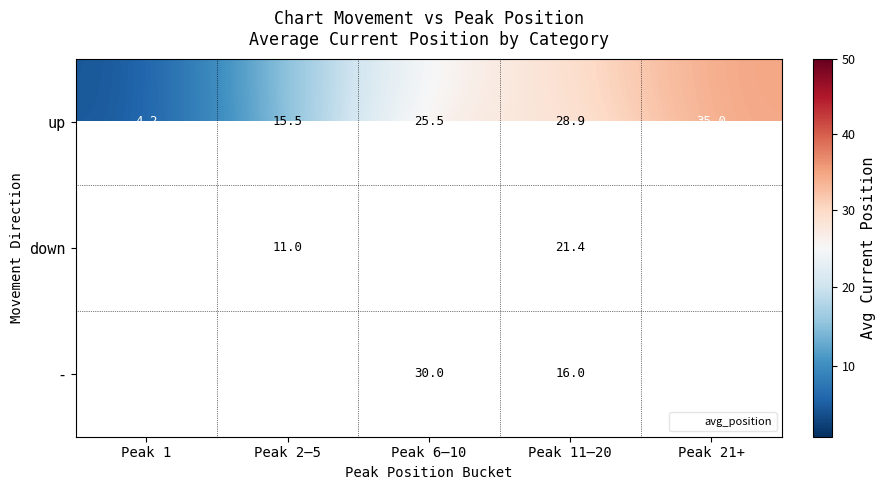

The value of down at Peak 6–10 is 50.5. True or false?

False